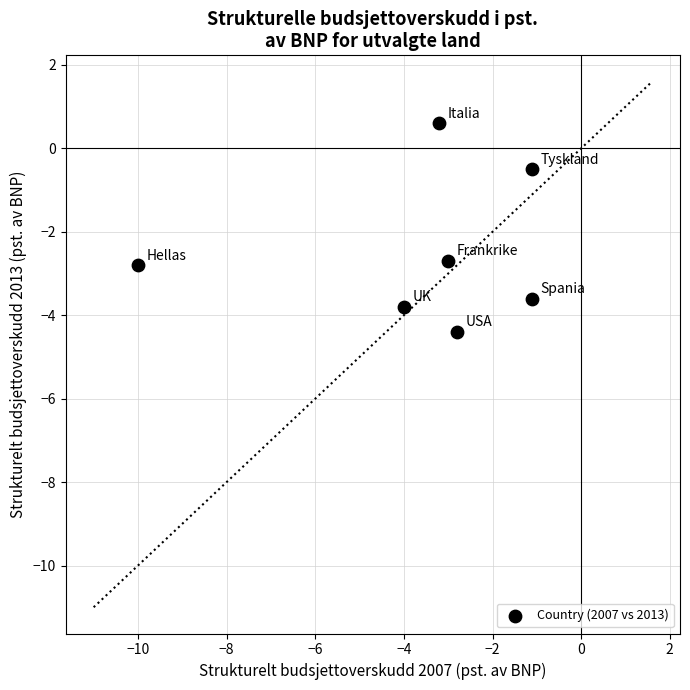

What Y value in the scatter plot is closest to -1?

-0.5